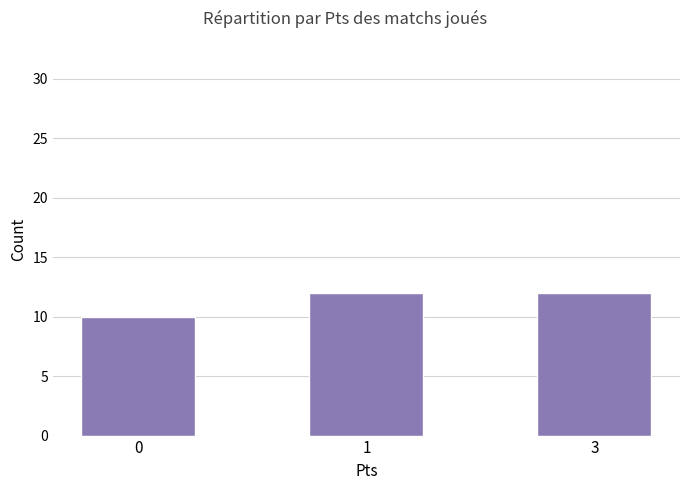

How many series are shown in this chart?

1